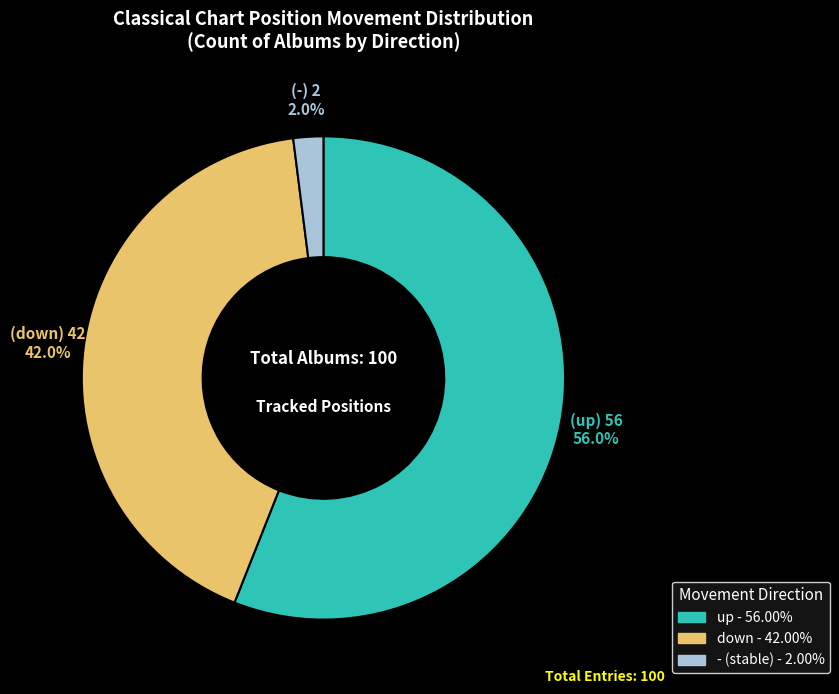

Is up the majority of the pie?

Yes